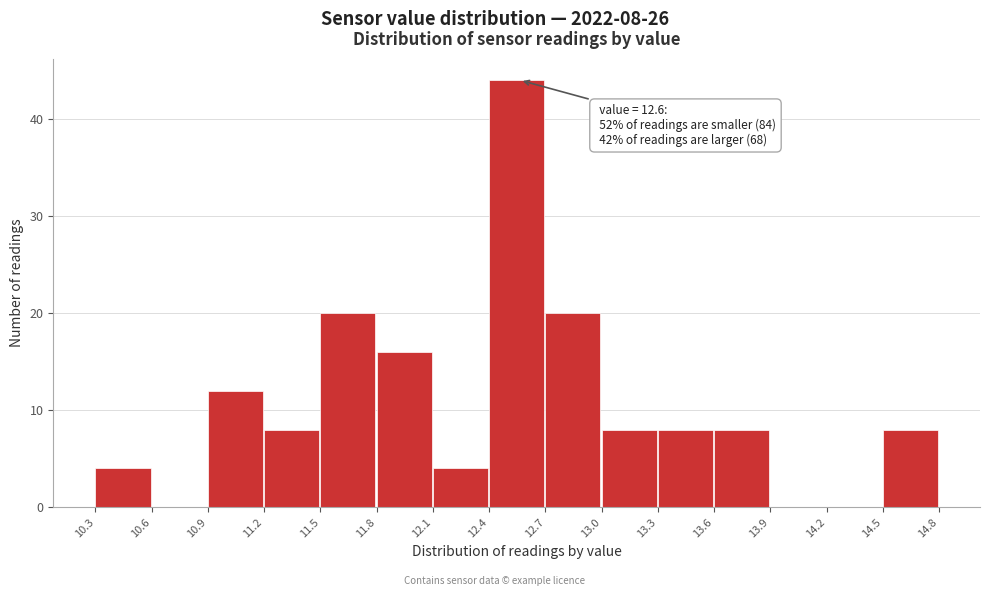

Reading right to left, extract all data points from this chart.

14.5=8	14.2=0	13.9=0	13.6=8	13.3=8	13.0=8	12.7=20	12.4=44	12.1=4	11.8=16	11.5=20	11.2=8	10.9=12	10.6=0	10.3=4